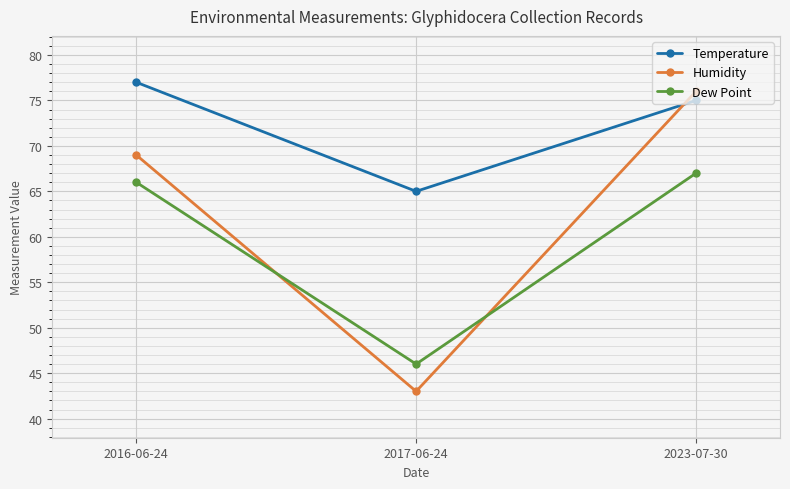

Read the Temperature value at 2017-06-24.

65